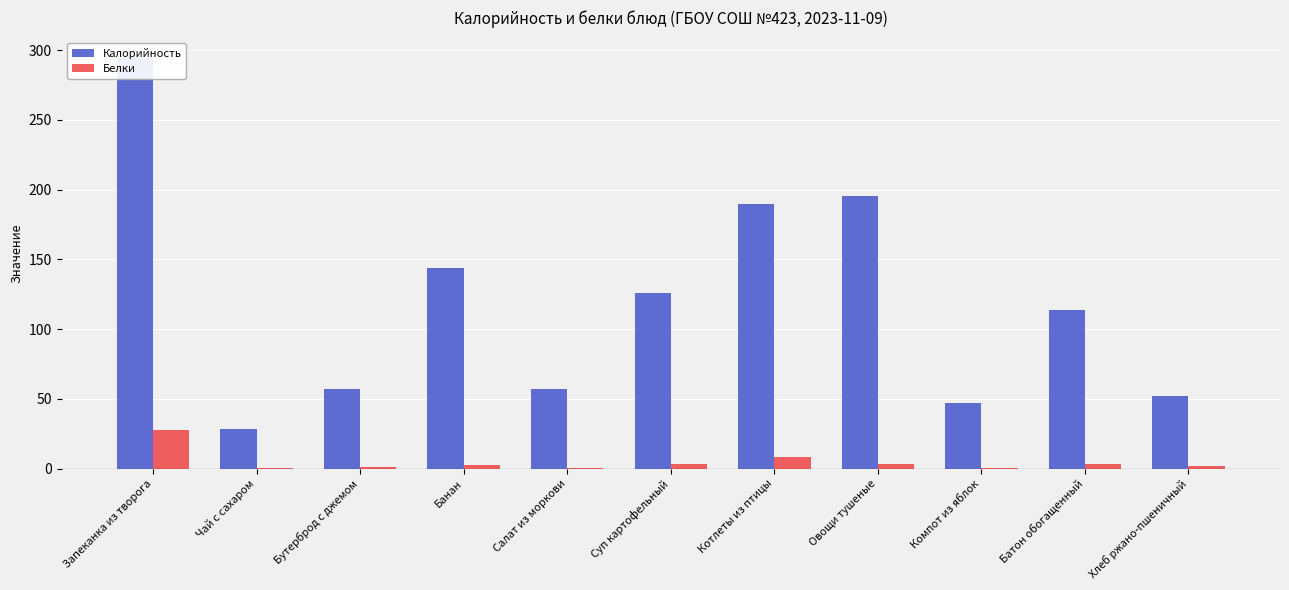

What value does the Белки series have at Батон обогащенный?

3.2